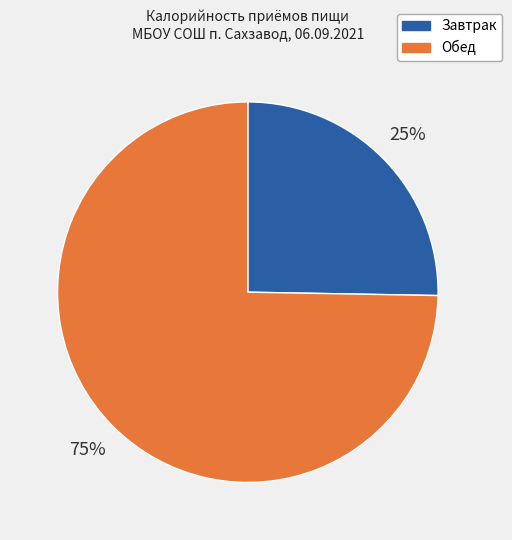

The Обед slice represents 75% of the pie. True or false?

True